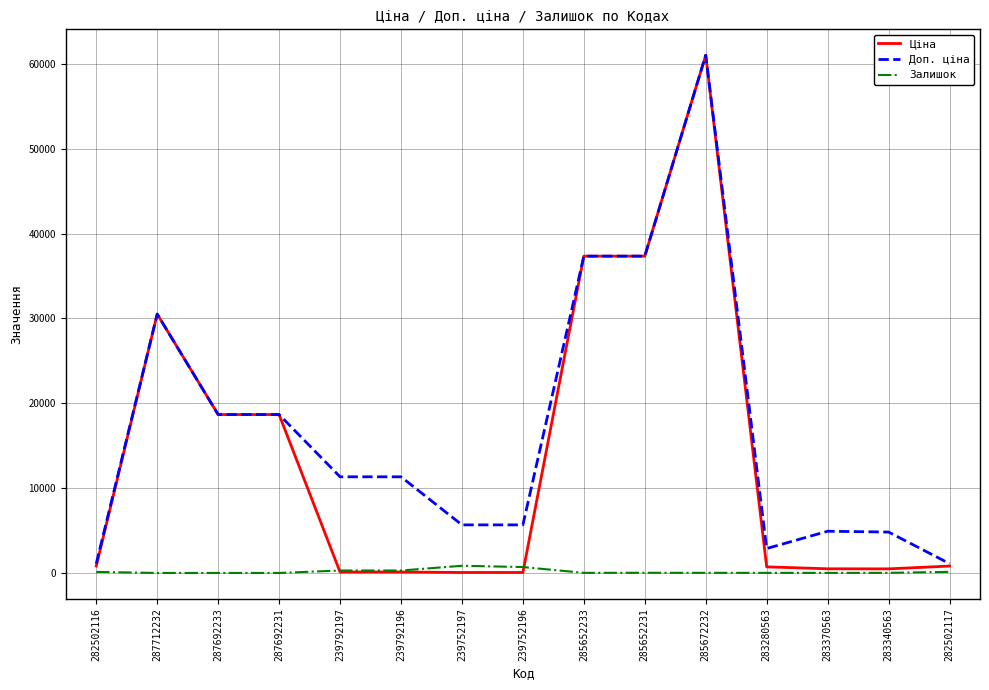

What is the maximum value shown in the chart?

61024.7